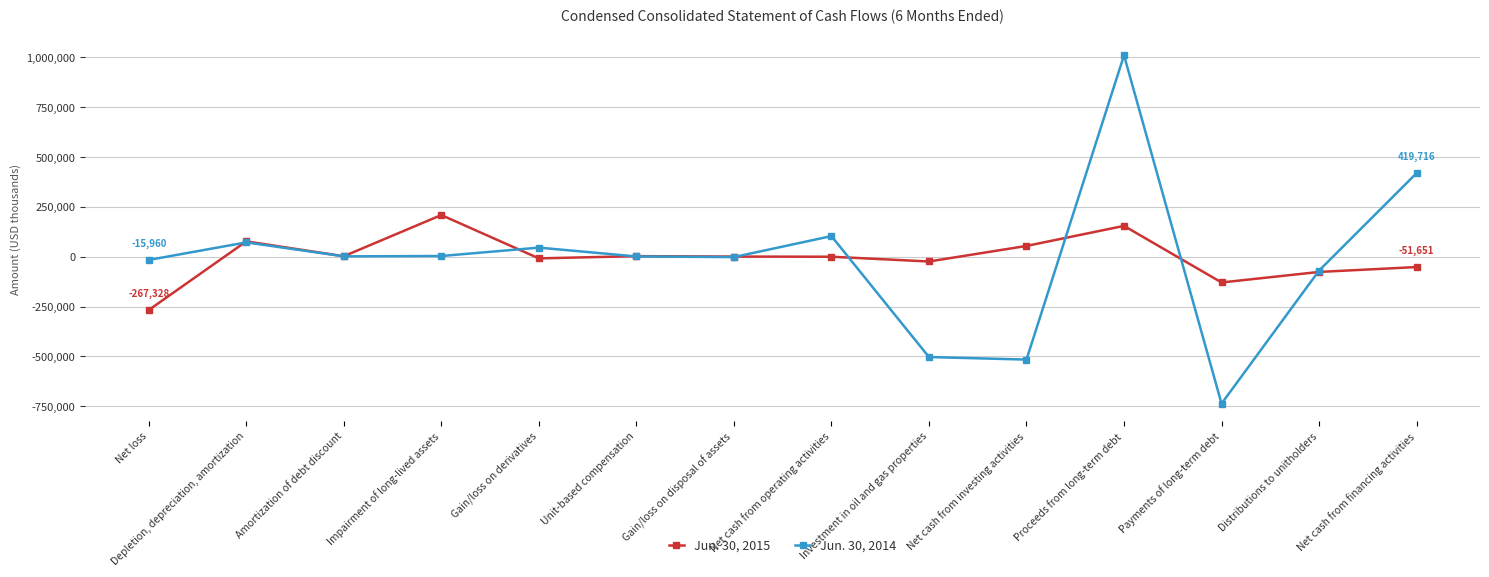

How many categories are shown in the chart?

14